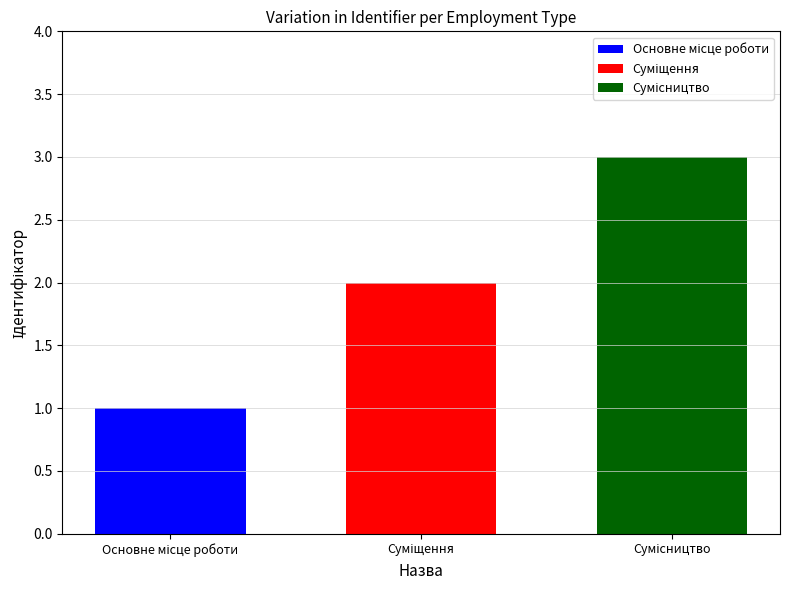

What is the maximum value shown in the chart?

3